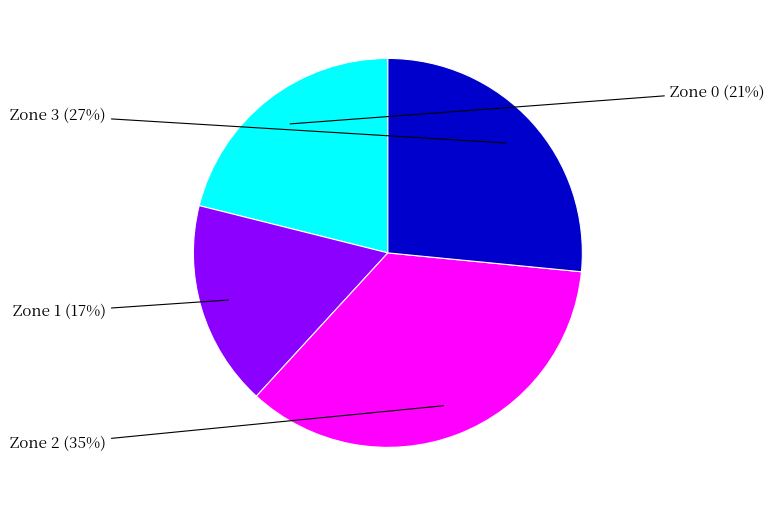

To the nearest percent, what is the difference between the largest and smallest slice percentages?

18%